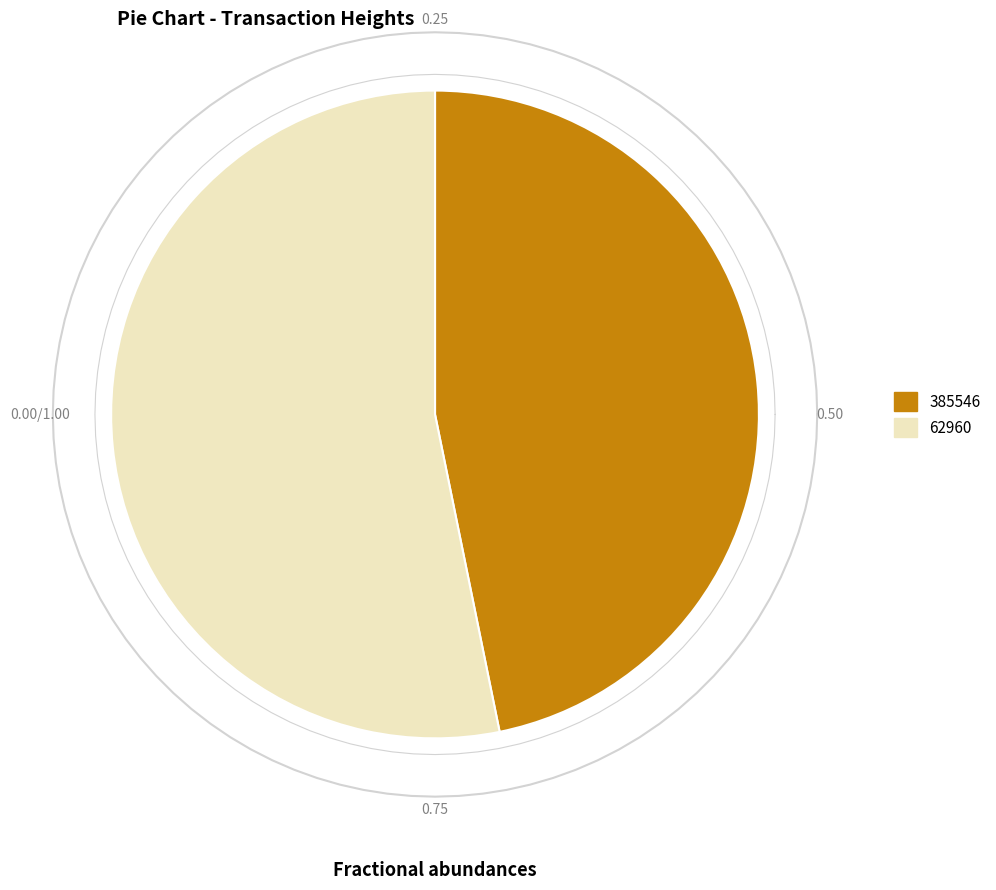

Rank the categories by value from highest to lowest.

62960, 385546